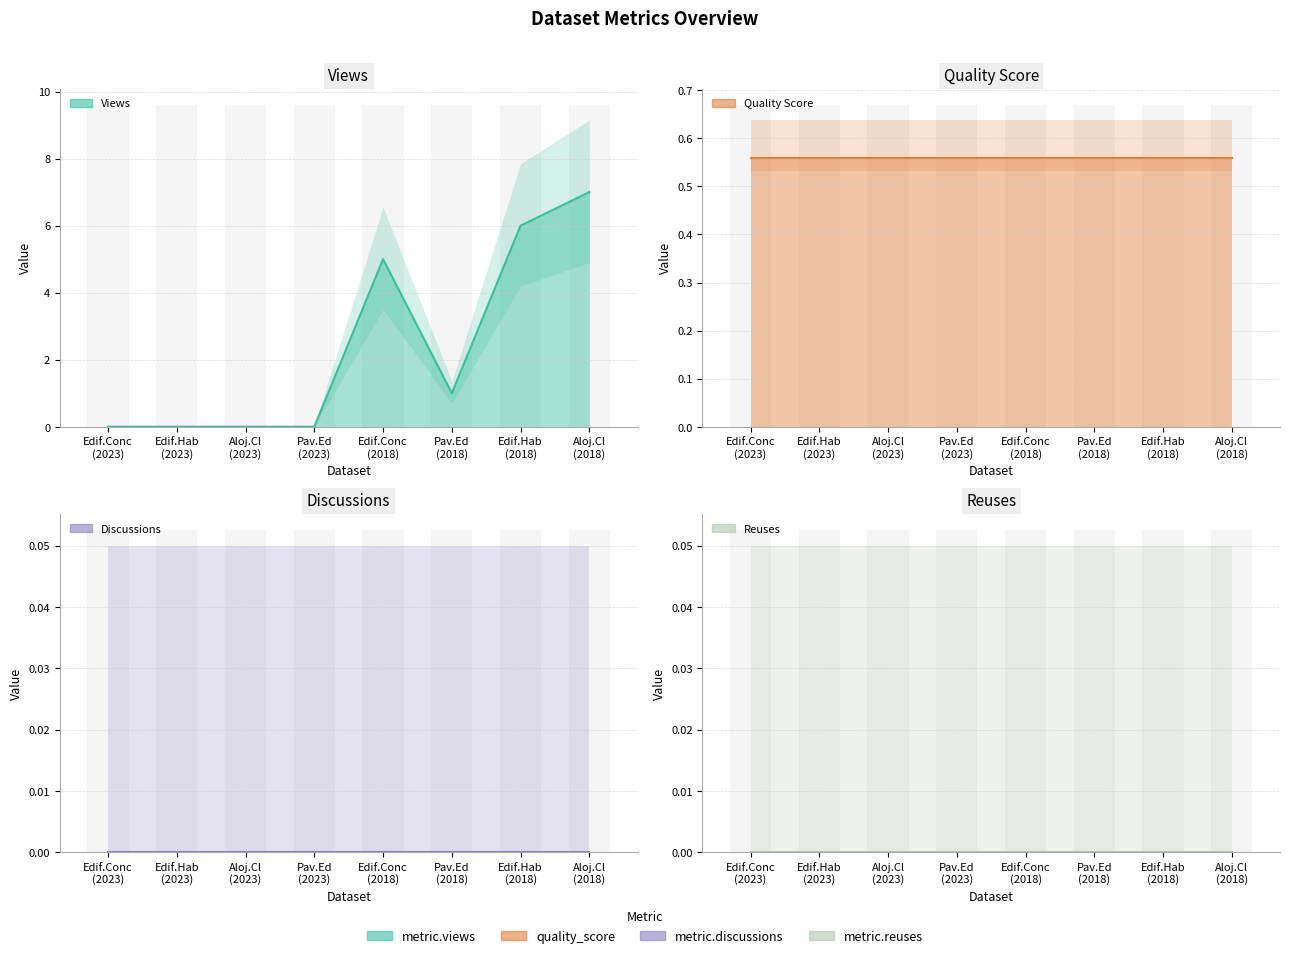

Rank the categories by Views (central) value from highest to lowest.

Aloj.Cl
(2018), Edif.Hab
(2018), Edif.Conc
(2018), Pav.Ed
(2018), Edif.Conc
(2023), Edif.Hab
(2023), Aloj.Cl
(2023), Pav.Ed
(2023)